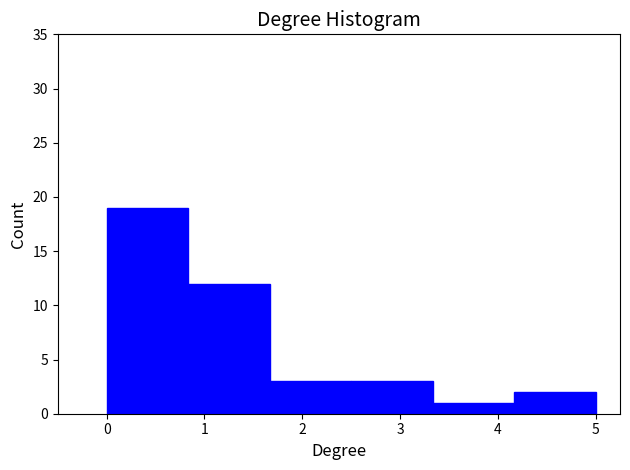

What is the height of the bar covering 3.3 to 4.2 on the x-axis? Neither the bar edges nor the heights are printed on the chart, so give them approximately, as read against the axes.

1